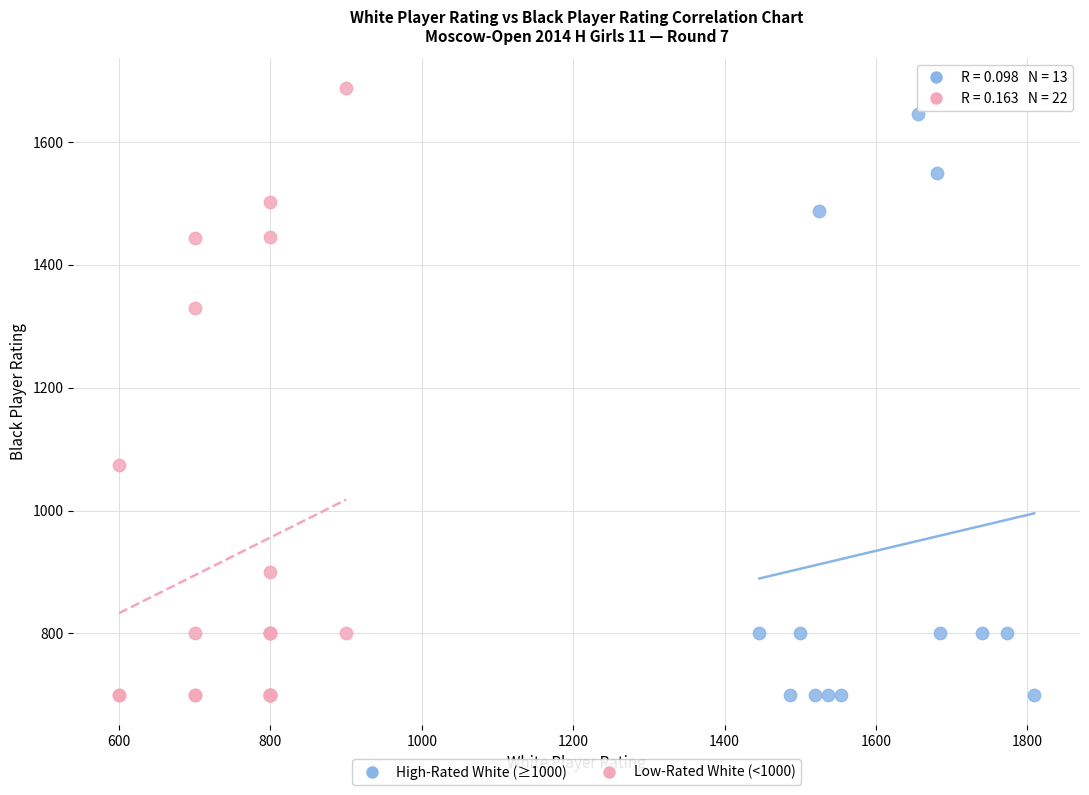

What are all the series names shown in the legend?

High-Rated White (≥1000), Low-Rated White (<1000)